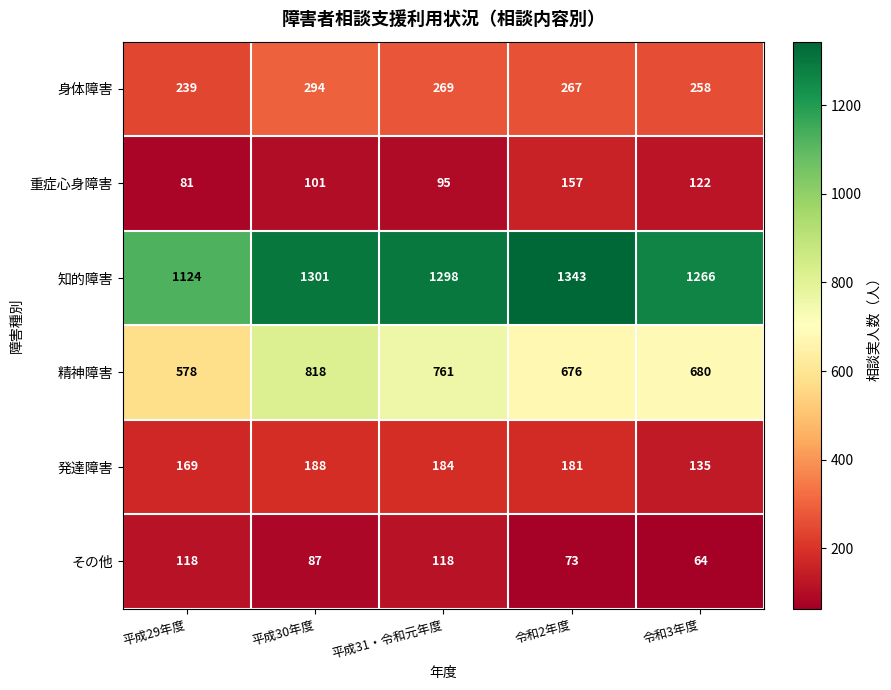

Rank the series at 令和3年度 from lowest to highest value.

その他, 重症心身障害, 発達障害, 身体障害, 精神障害, 知的障害